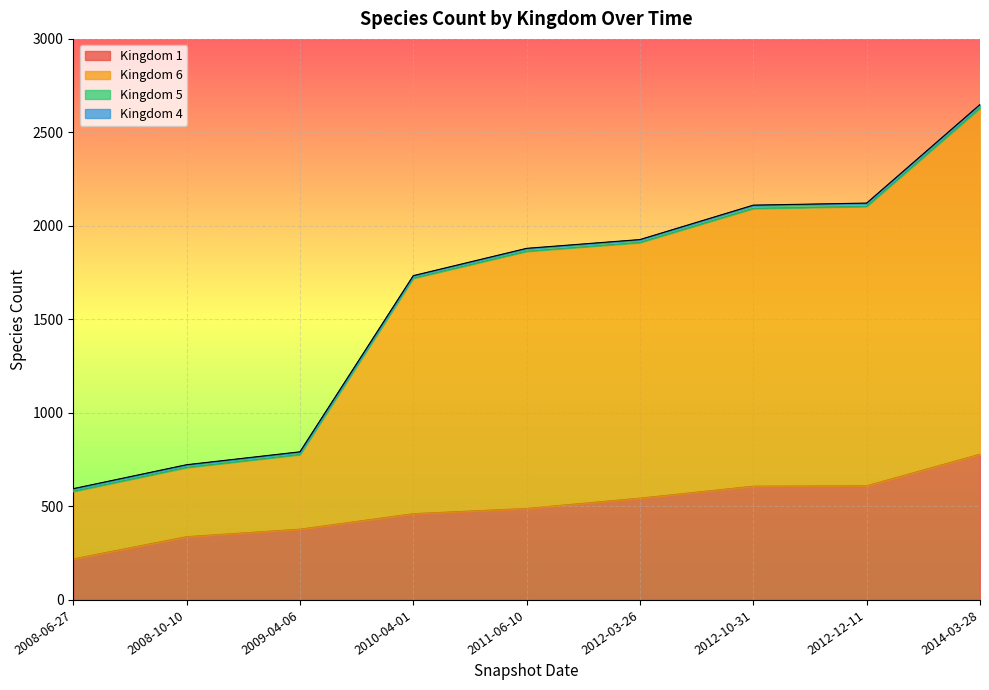

How many values in the Kingdom 1 series are below 489?

4